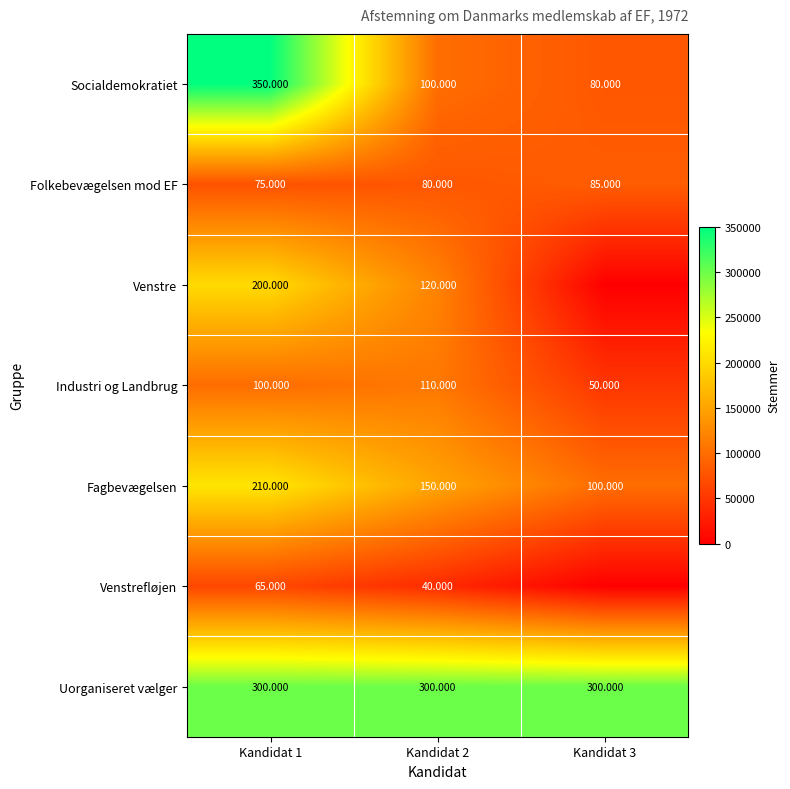

Between Kandidat 1 and Kandidat 2, which series saw the biggest shift?

Socialdemokratiet